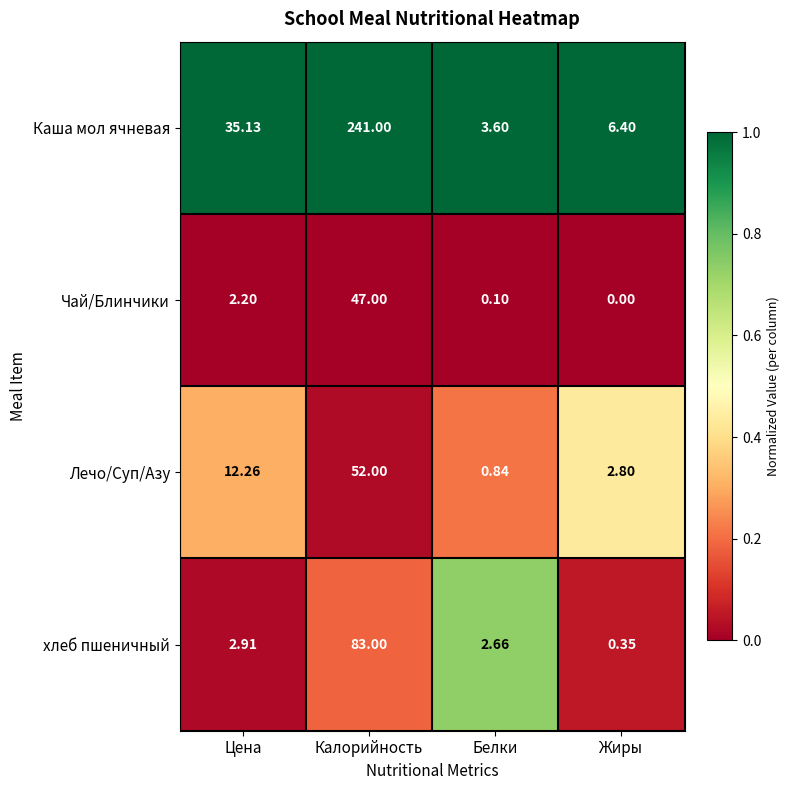

At how many categories does at least one series exceed 0?

4